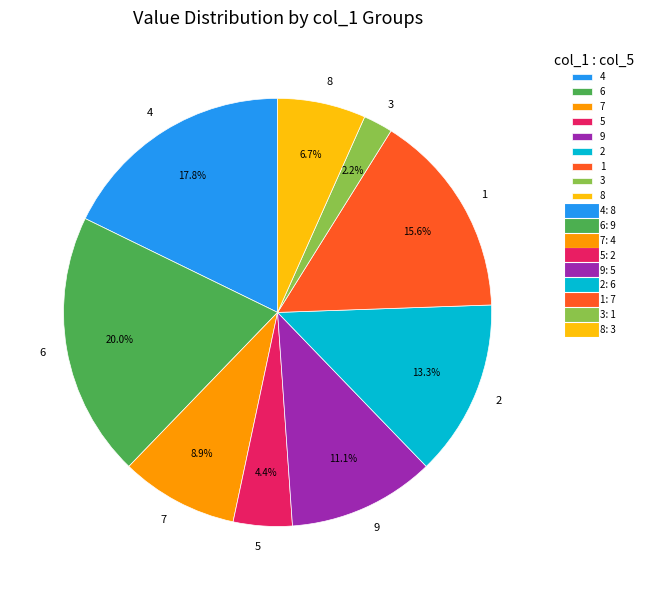

To the nearest percent, what portion does 8 represent?

7%